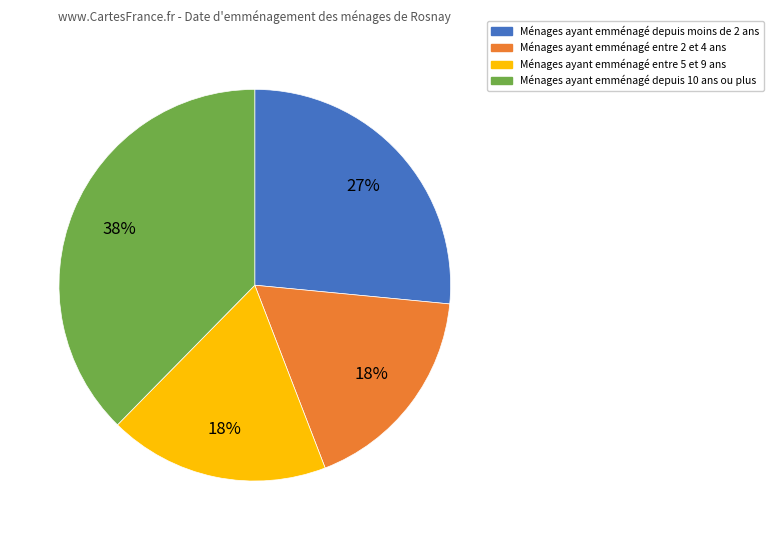

Which slice is the largest?

Ménages ayant emménagé depuis 10 ans ou plus